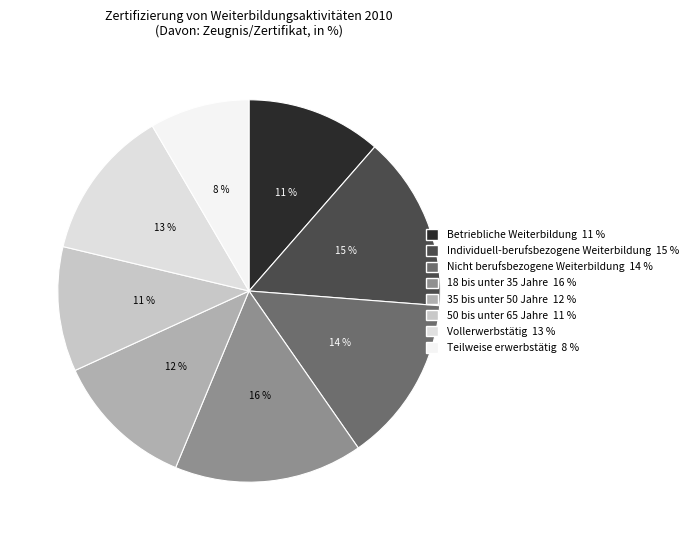

To the nearest percent, what portion does Individuell-berufsbezogene Weiterbildung represent?

15%